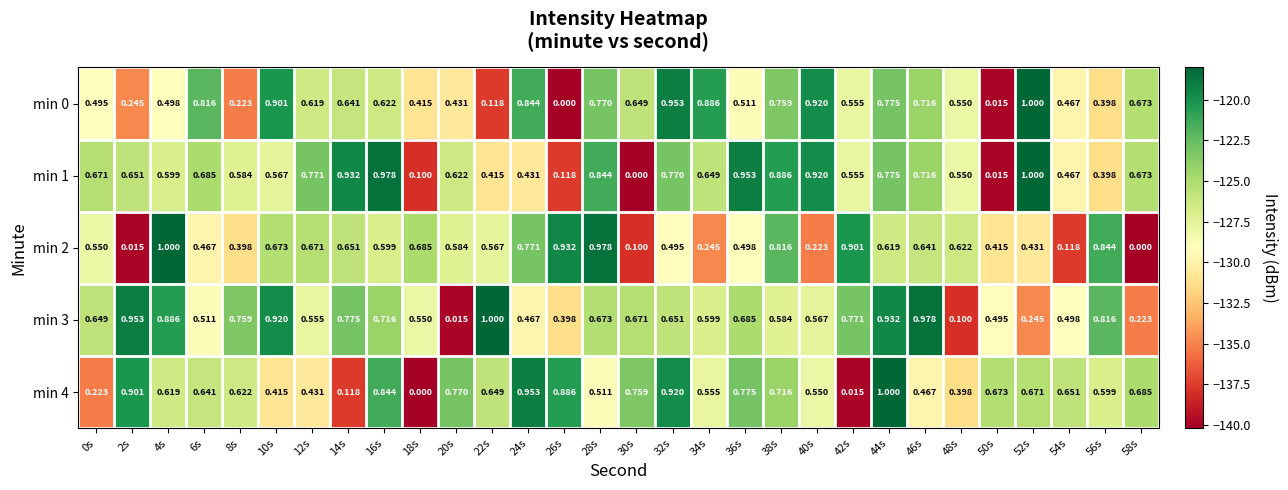

Is the value of min 0 at 48s greater than the value of min 2 at 20s?

No